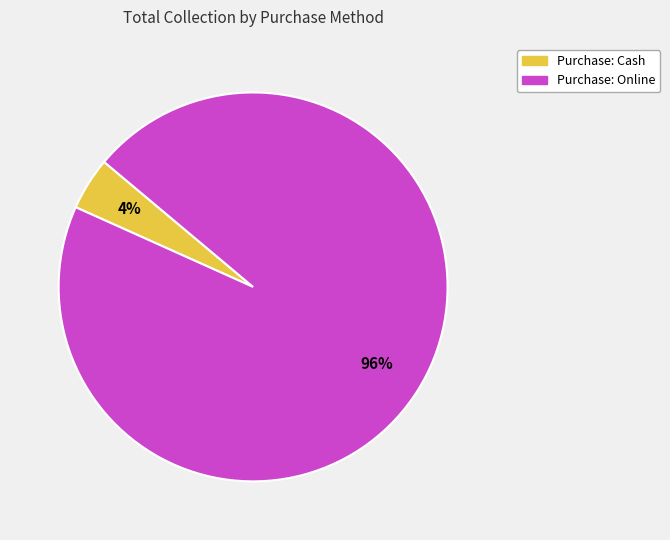

To the nearest percent, what is the average slice percentage?

50%